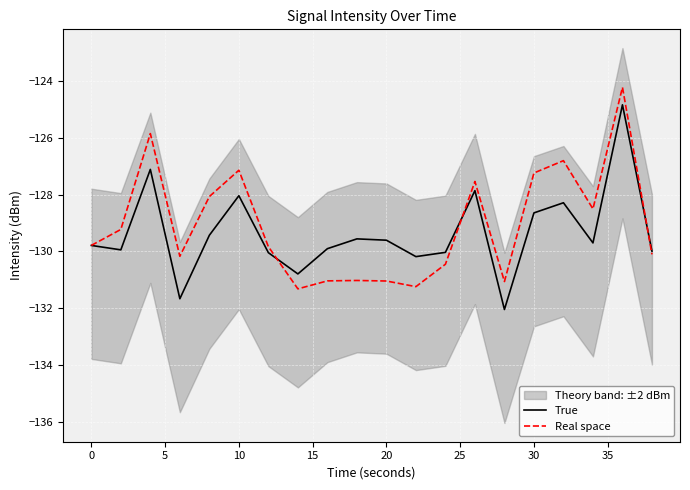

List the series in order of their peak value, highest first.

Real space, True